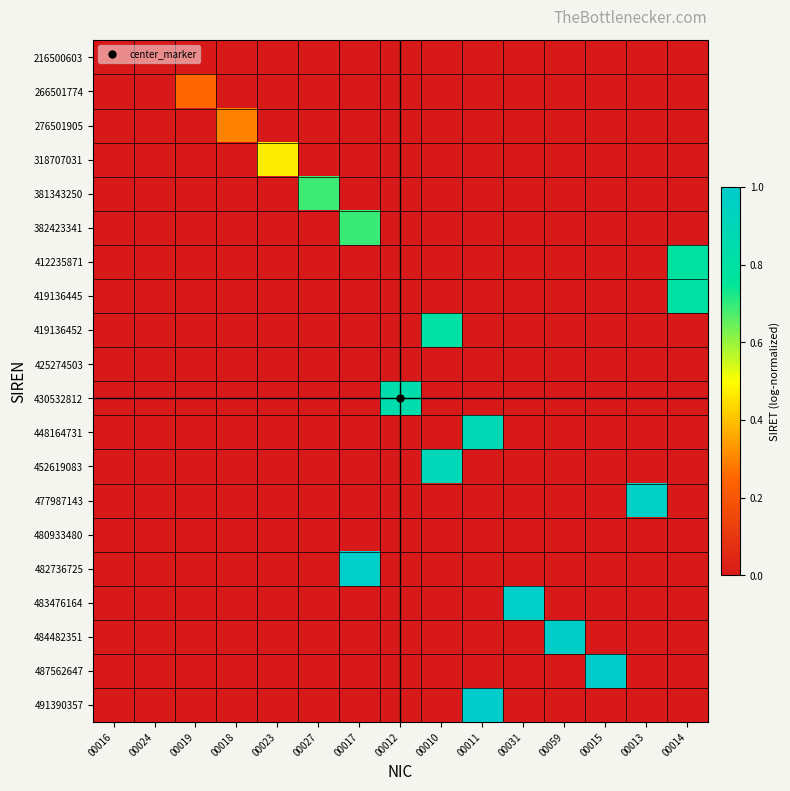

Reading left to right, transcribe all the data shown in this chart.

216500603: 00016=0.0	00024=0.0	00019=0.0	00018=0.0	00023=0.0	00027=0.0	00017=0.0	00012=0.0	00010=0.0	00011=0.0	00031=0.0	00059=0.0	00015=0.0	00013=0.0	00014=0.0
266501774: 00016=0.0	00024=0.0	00019=0.3	00018=0.0	00023=0.0	00027=0.0	00017=0.0	00012=0.0	00010=0.0	00011=0.0	00031=0.0	00059=0.0	00015=0.0	00013=0.0	00014=0.0
276501905: 00016=0.0	00024=0.0	00019=0.0	00018=0.3	00023=0.0	00027=0.0	00017=0.0	00012=0.0	00010=0.0	00011=0.0	00031=0.0	00059=0.0	00015=0.0	00013=0.0	00014=0.0
318707031: 00016=0.0	00024=0.0	00019=0.0	00018=0.0	00023=0.5	00027=0.0	00017=0.0	00012=0.0	00010=0.0	00011=0.0	00031=0.0	00059=0.0	00015=0.0	00013=0.0	00014=0.0
381343250: 00016=0.0	00024=0.0	00019=0.0	00018=0.0	00023=0.0	00027=0.7	00017=0.0	00012=0.0	00010=0.0	00011=0.0	00031=0.0	00059=0.0	00015=0.0	00013=0.0	00014=0.0
382423341: 00016=0.0	00024=0.0	00019=0.0	00018=0.0	00023=0.0	00027=0.0	00017=0.7	00012=0.0	00010=0.0	00011=0.0	00031=0.0	00059=0.0	00015=0.0	00013=0.0	00014=0.0
412235871: 00016=0.0	00024=0.0	00019=0.0	00018=0.0	00023=0.0	00027=0.0	00017=0.0	00012=0.0	00010=0.0	00011=0.0	00031=0.0	00059=0.0	00015=0.0	00013=0.0	00014=0.8
419136445: 00016=0.0	00024=0.0	00019=0.0	00018=0.0	00023=0.0	00027=0.0	00017=0.0	00012=0.0	00010=0.0	00011=0.0	00031=0.0	00059=0.0	00015=0.0	00013=0.0	00014=0.8
419136452: 00016=0.0	00024=0.0	00019=0.0	00018=0.0	00023=0.0	00027=0.0	00017=0.0	00012=0.0	00010=0.8	00011=0.0	00031=0.0	00059=0.0	00015=0.0	00013=0.0	00014=0.0
425274503: 00016=0.0	00024=0.0	00019=0.0	00018=0.0	00023=0.0	00027=0.0	00017=0.0	00012=0.0	00010=0.0	00011=0.0	00031=0.0	00059=0.0	00015=0.0	00013=0.0	00014=0.0
430532812: 00016=0.0	00024=0.0	00019=0.0	00018=0.0	00023=0.0	00027=0.0	00017=0.0	00012=0.8	00010=0.0	00011=0.0	00031=0.0	00059=0.0	00015=0.0	00013=0.0	00014=0.0
448164731: 00016=0.0	00024=0.0	00019=0.0	00018=0.0	00023=0.0	00027=0.0	00017=0.0	00012=0.0	00010=0.0	00011=0.9	00031=0.0	00059=0.0	00015=0.0	00013=0.0	00014=0.0
452619083: 00016=0.0	00024=0.0	00019=0.0	00018=0.0	00023=0.0	00027=0.0	00017=0.0	00012=0.0	00010=0.9	00011=0.0	00031=0.0	00059=0.0	00015=0.0	00013=0.0	00014=0.0
477987143: 00016=0.0	00024=0.0	00019=0.0	00018=0.0	00023=0.0	00027=0.0	00017=0.0	00012=0.0	00010=0.0	00011=0.0	00031=0.0	00059=0.0	00015=0.0	00013=1.0	00014=0.0
480933480: 00016=0.0	00024=0.0	00019=0.0	00018=0.0	00023=0.0	00027=0.0	00017=0.0	00012=0.0	00010=0.0	00011=0.0	00031=0.0	00059=0.0	00015=0.0	00013=0.0	00014=0.0
482736725: 00016=0.0	00024=0.0	00019=0.0	00018=0.0	00023=0.0	00027=0.0	00017=1.0	00012=0.0	00010=0.0	00011=0.0	00031=0.0	00059=0.0	00015=0.0	00013=0.0	00014=0.0
483476164: 00016=0.0	00024=0.0	00019=0.0	00018=0.0	00023=0.0	00027=0.0	00017=0.0	00012=0.0	00010=0.0	00011=0.0	00031=1.0	00059=0.0	00015=0.0	00013=0.0	00014=0.0
484482351: 00016=0.0	00024=0.0	00019=0.0	00018=0.0	00023=0.0	00027=0.0	00017=0.0	00012=0.0	00010=0.0	00011=0.0	00031=0.0	00059=1.0	00015=0.0	00013=0.0	00014=0.0
487562647: 00016=0.0	00024=0.0	00019=0.0	00018=0.0	00023=0.0	00027=0.0	00017=0.0	00012=0.0	00010=0.0	00011=0.0	00031=0.0	00059=0.0	00015=1.0	00013=0.0	00014=0.0
491390357: 00016=0.0	00024=0.0	00019=0.0	00018=0.0	00023=0.0	00027=0.0	00017=0.0	00012=0.0	00010=0.0	00011=1.0	00031=0.0	00059=0.0	00015=0.0	00013=0.0	00014=0.0